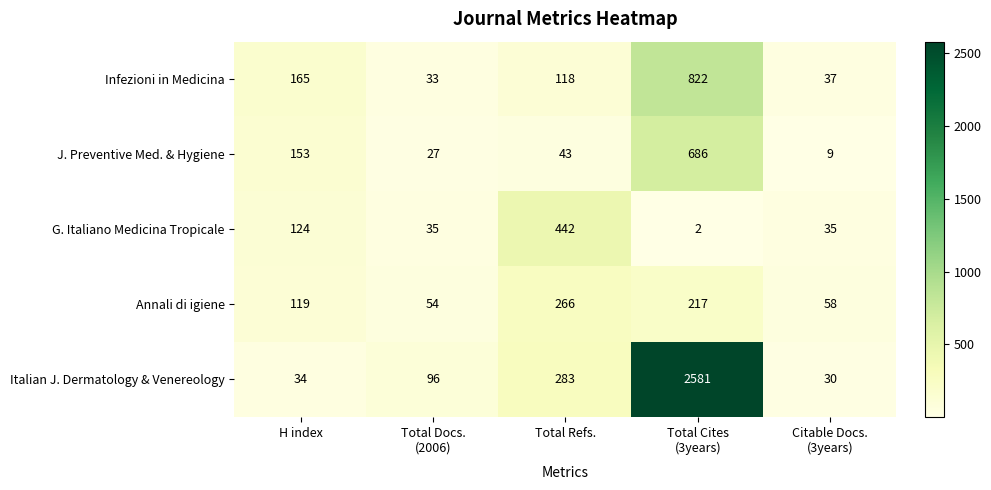

What is the total value across all series at Total Docs.
(2006)?

245